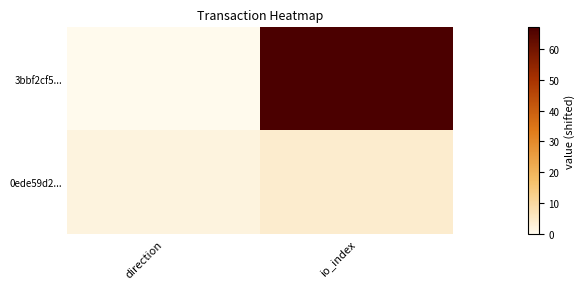

Which series has the largest total across all categories?

3bbf2cf5...